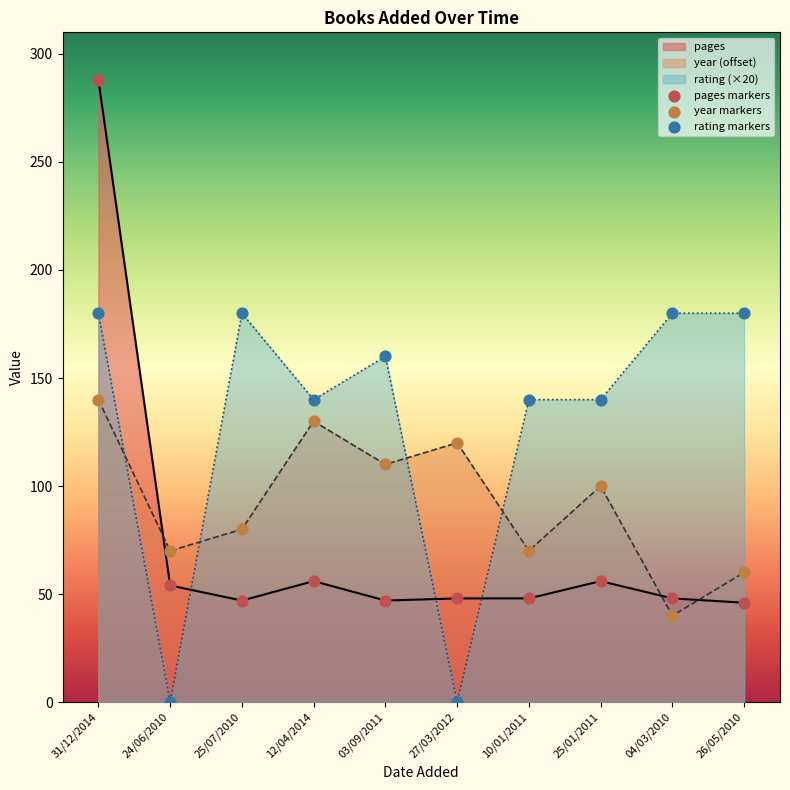

At which category is the sum across all series the highest?

31/12/2014